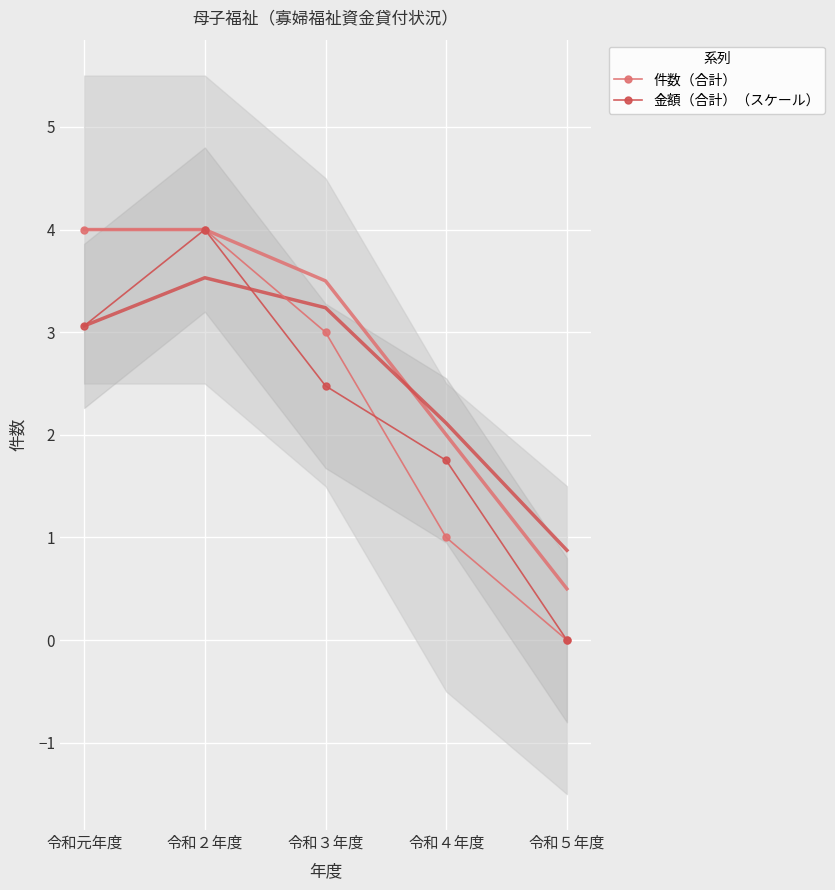

Where is the first local maximum for 金額（合計）（スケール）?

令和２年度